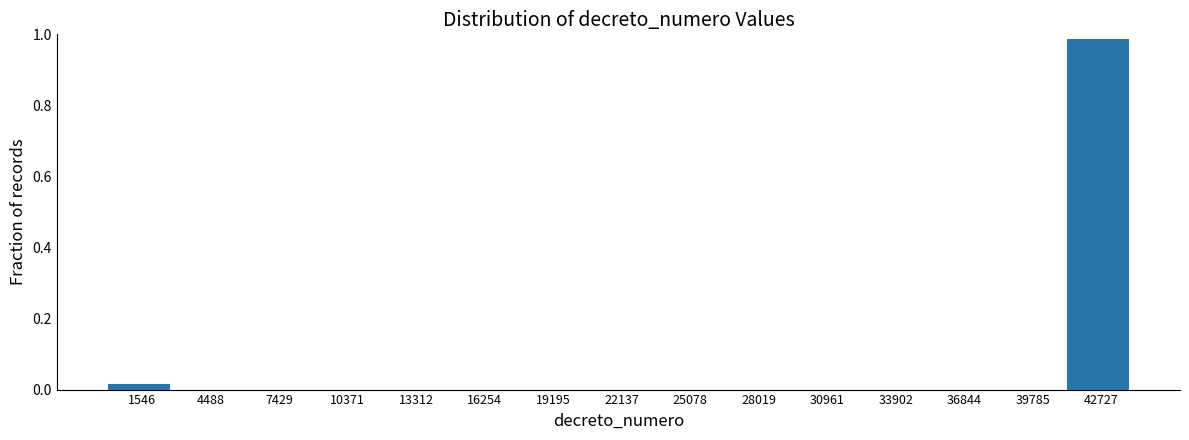

What is the height of the bar covering 41500 to 44000 on the x-axis? Neither the bar edges nor the heights are printed on the chart, so give them approximately, as read against the axes.

0.98